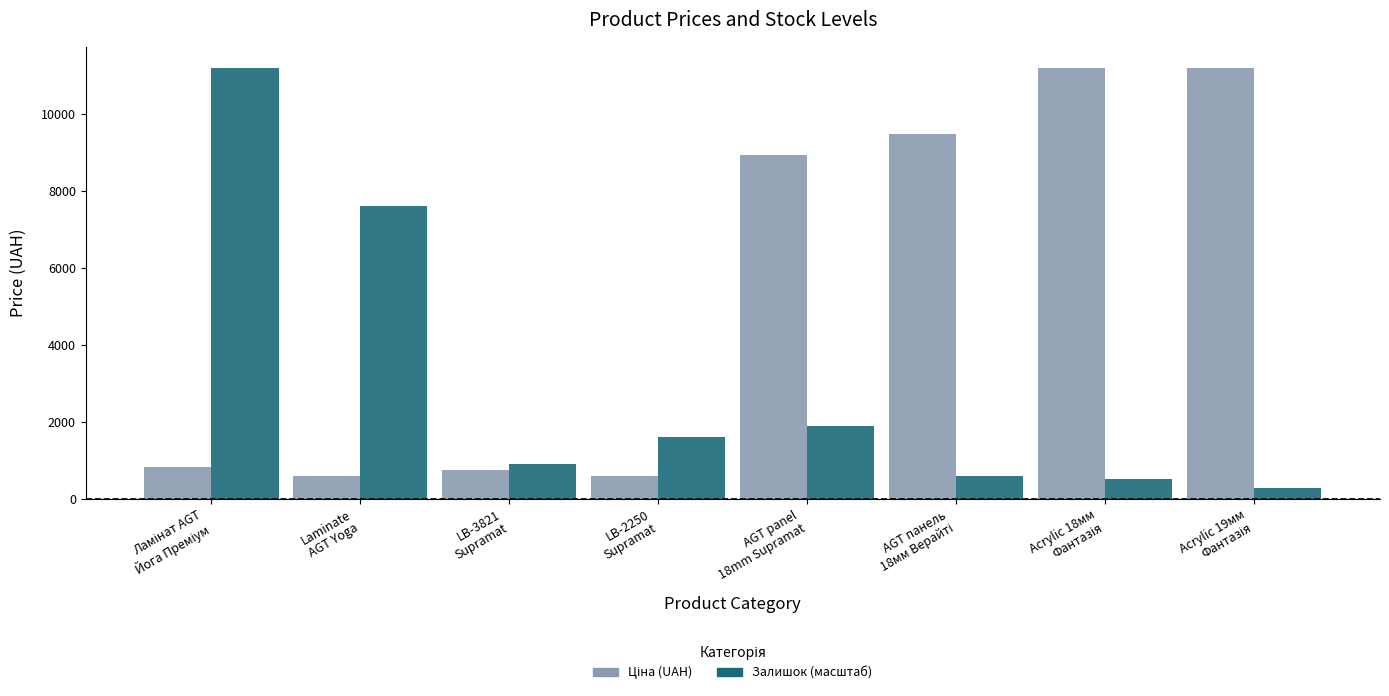

How many data points does each series have?

8